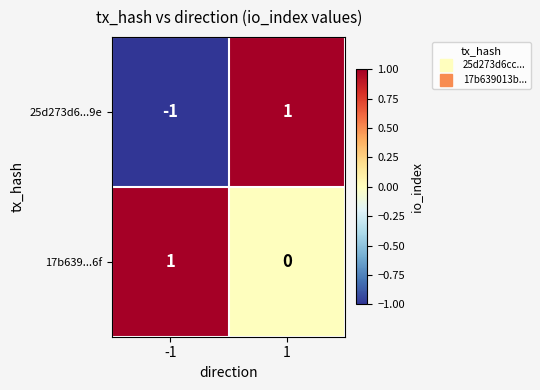

Is the value of 17b639...6f at 1 greater than the value of 25d273d6...9e at 1?

No